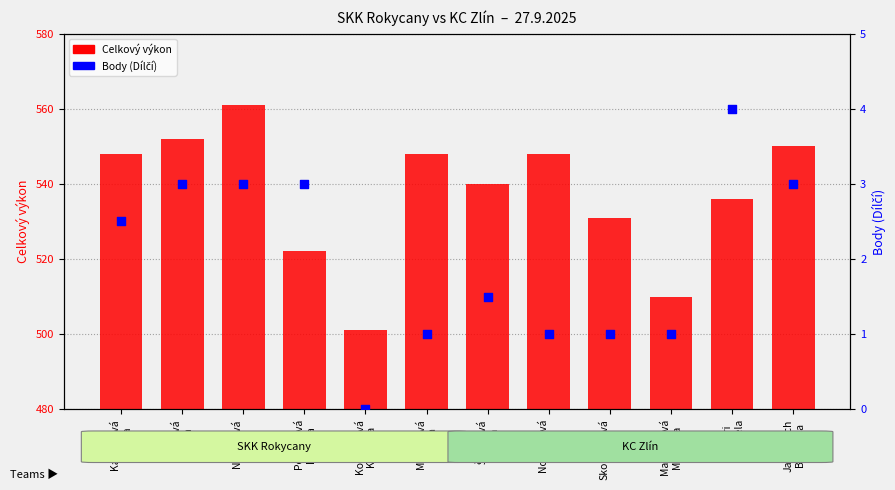

Which series reaches the minimum Y coordinate?

Body (Dílčí)